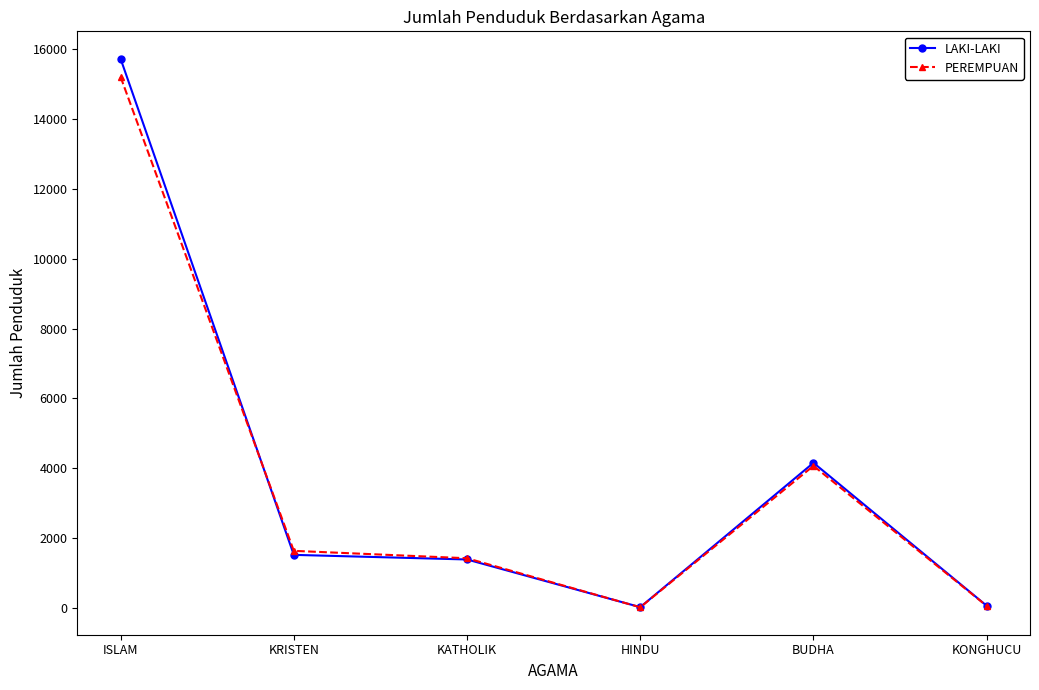

How many data points does each series have?

6